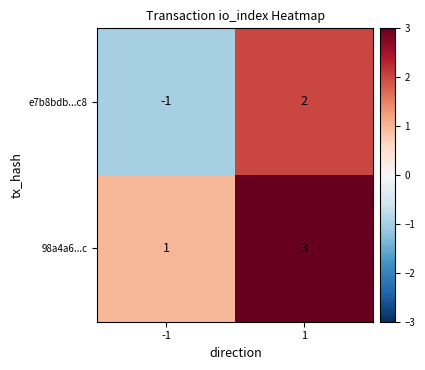

Which series has the largest total across all categories?

98a4a6...c